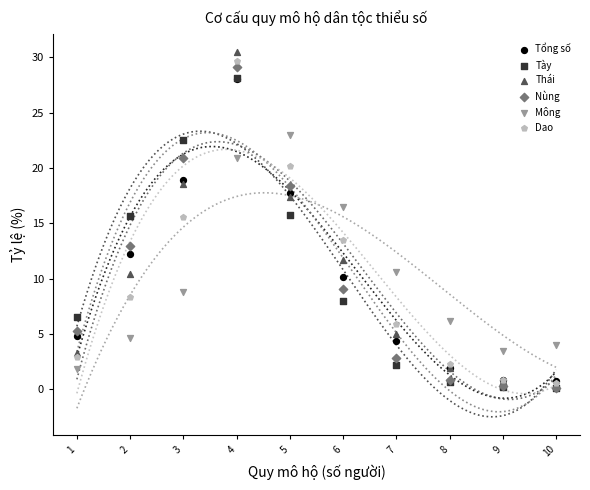

In the Tày series, what Y value is closest to 14?

15.7